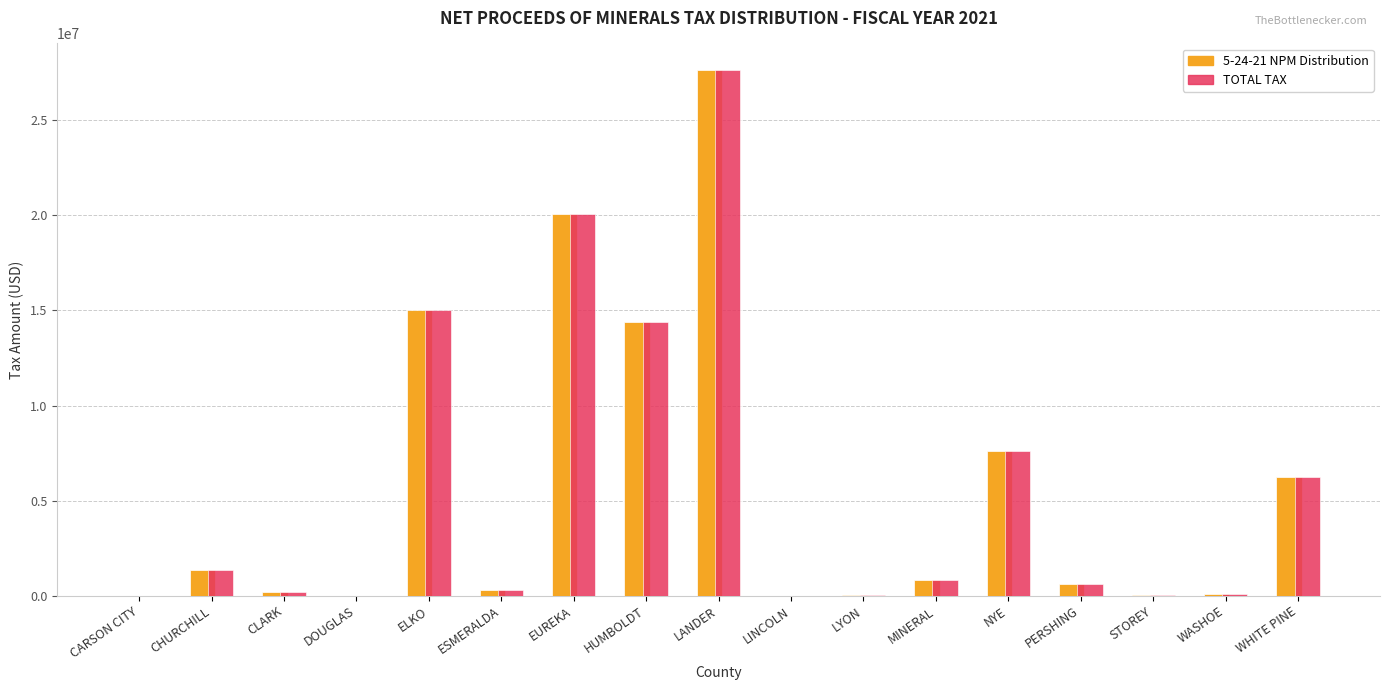

What is the sum of all 5-24-21 NPM Distribution values?

94384591.1